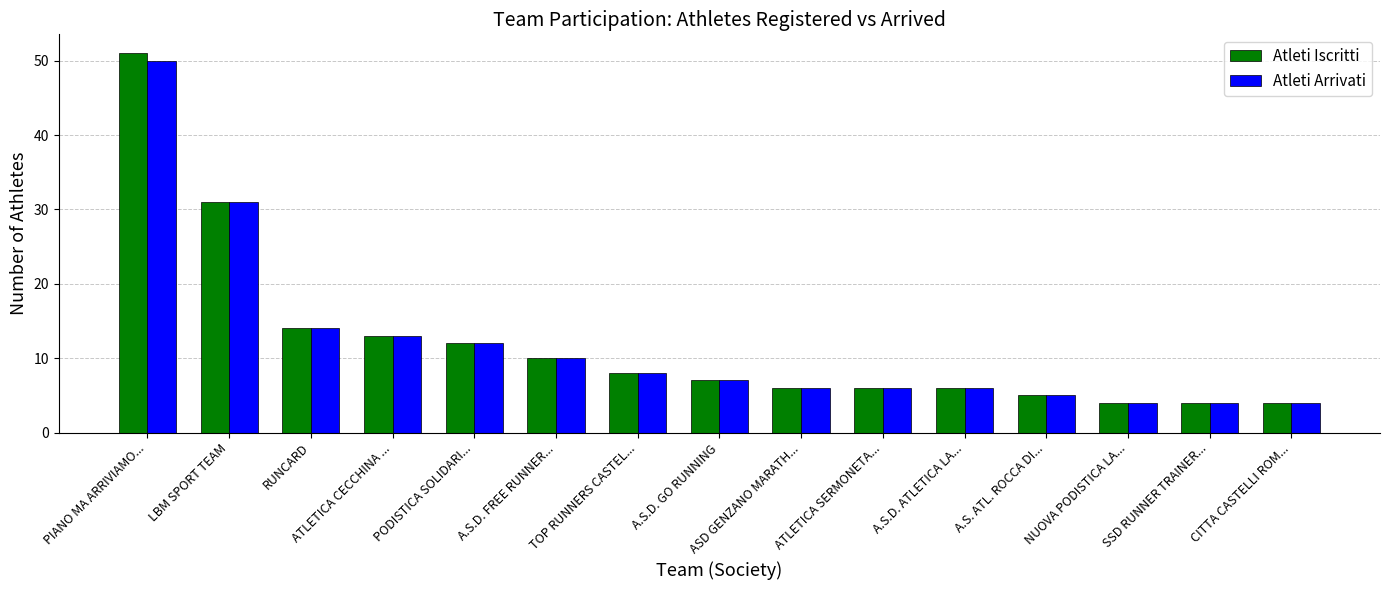

What is the greatest value displayed?

51